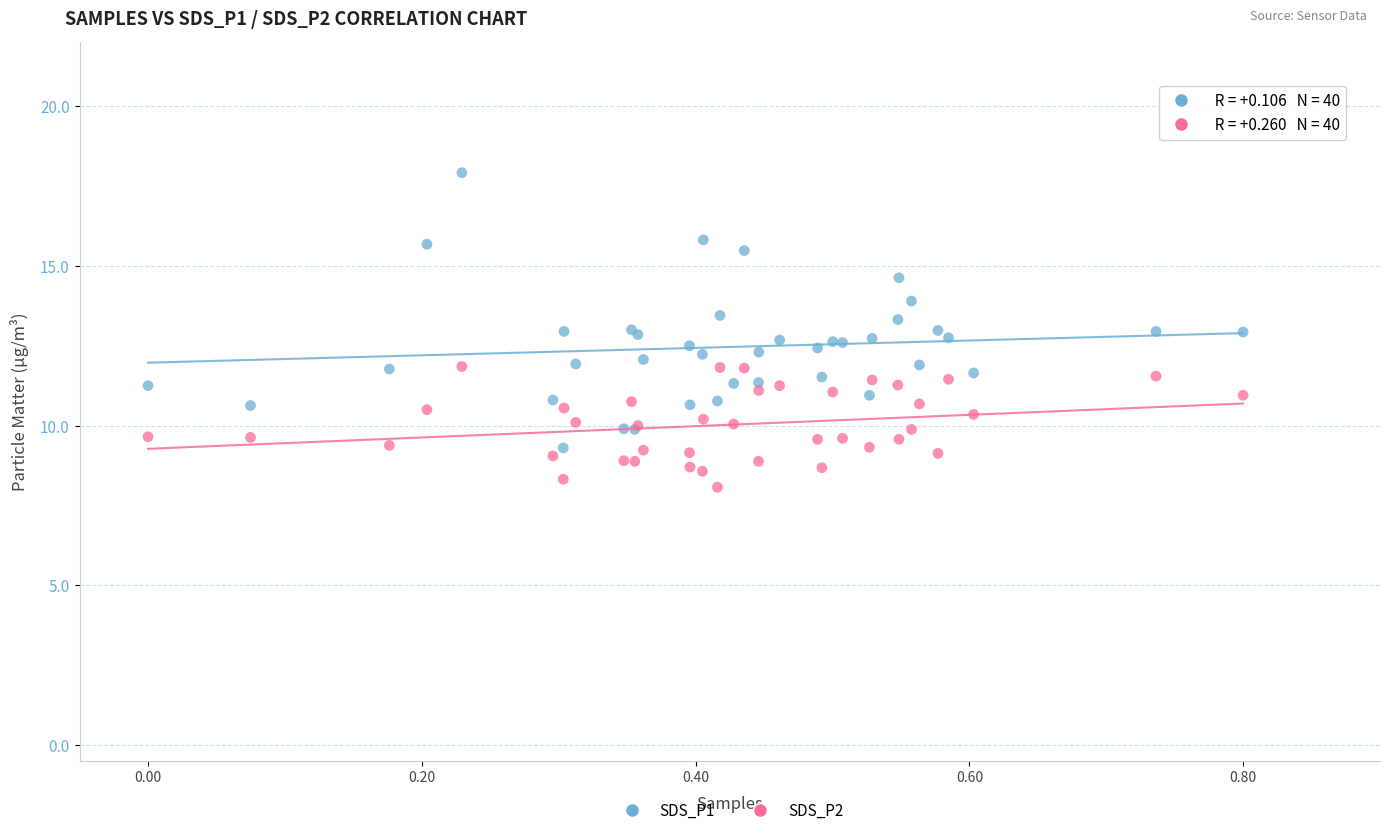

Which series reaches the maximum Y coordinate?

SDS_P1